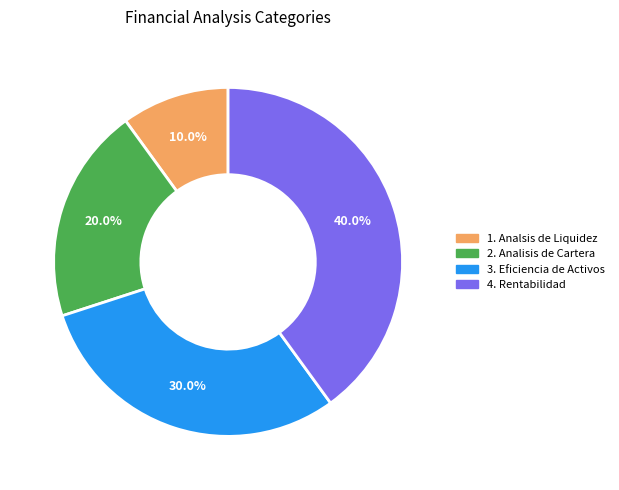

To the nearest percent, what is the average slice percentage?

25%